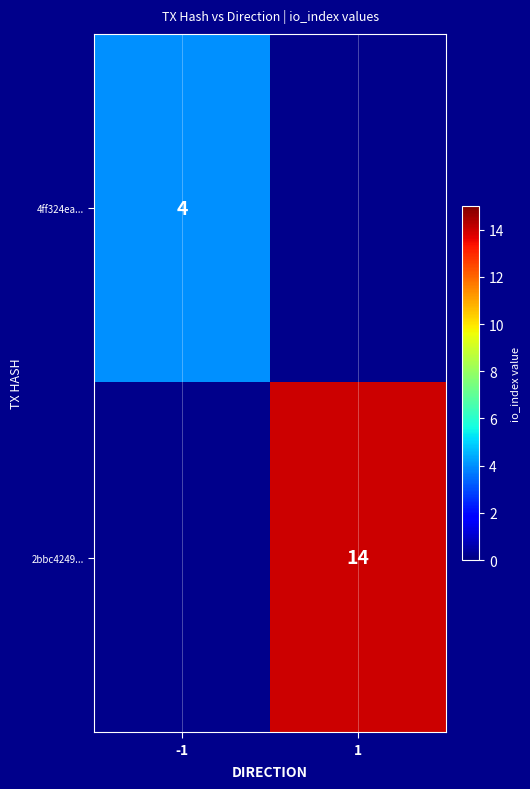

Is it true that 2bbc4249... equals 14 at 1?

True